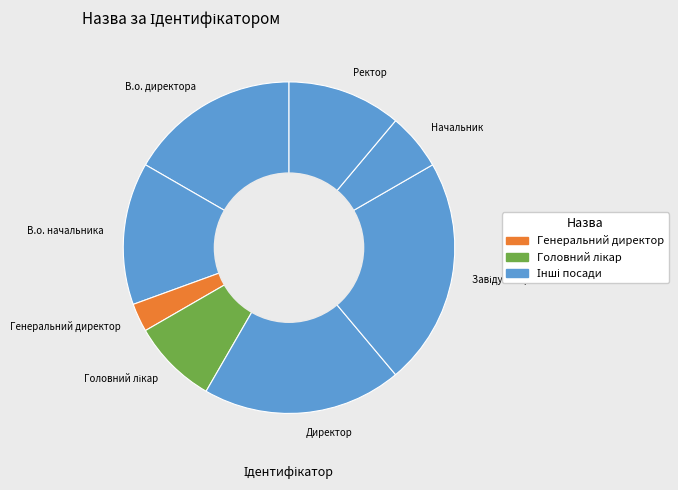

What is the ratio of the value at Директор to the value at Начальник?

3.5